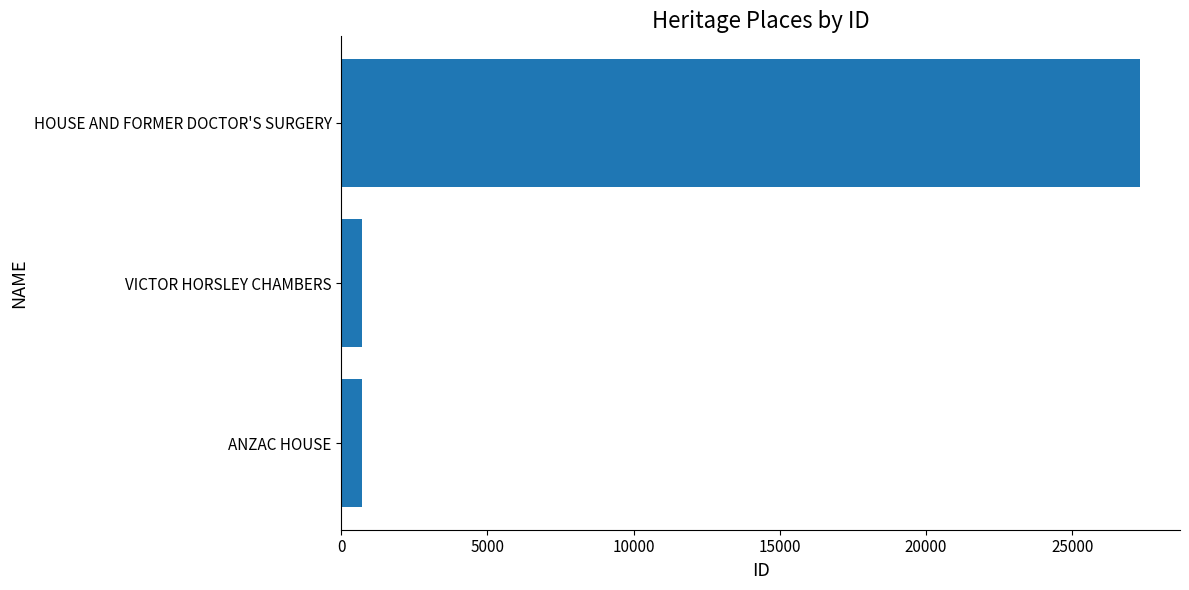

What is the difference between the maximum and minimum values?

26604